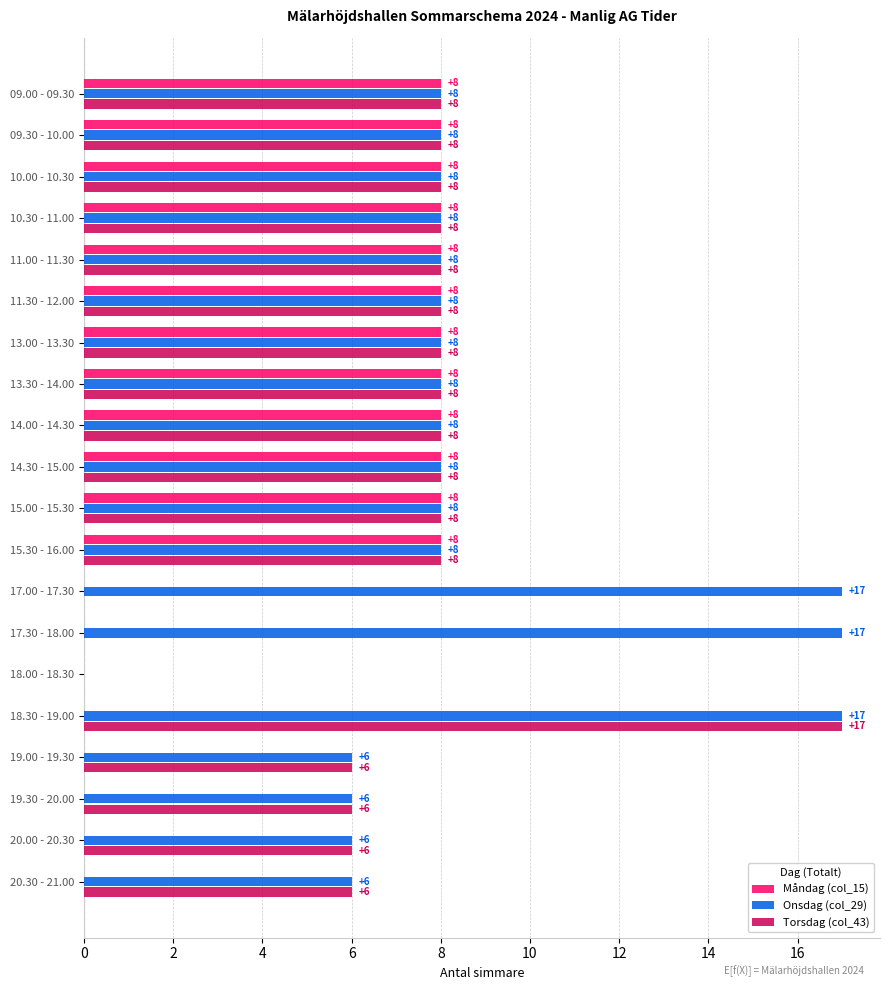

The value of Måndag (col_15) at 09.00 - 09.30 is 8. True or false?

True